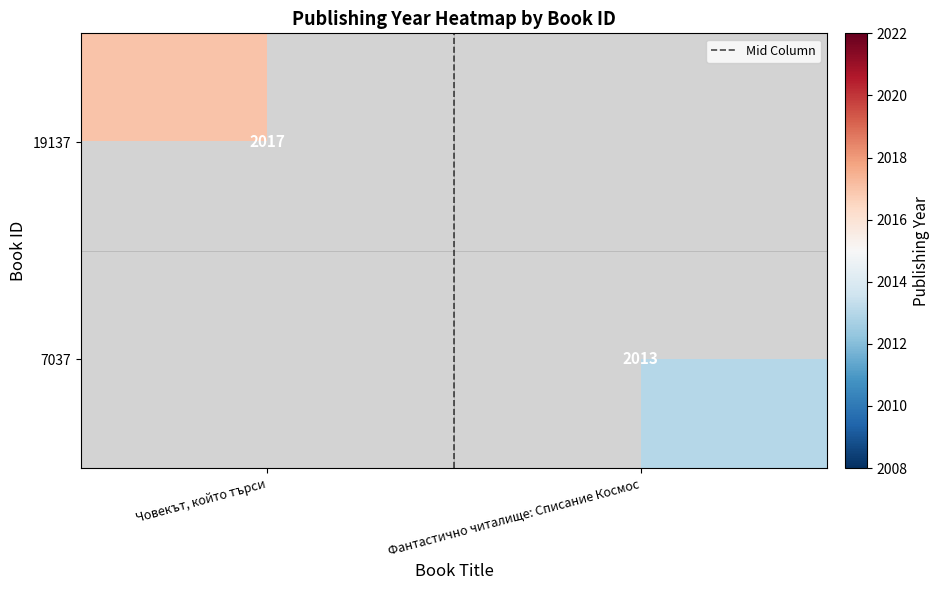

Is it true that Mid Column equals -0.4 at Човекът, който търси?

False